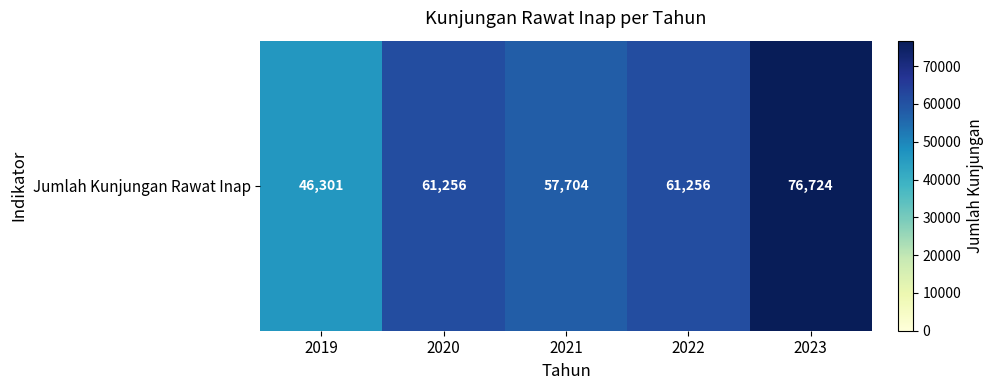

Where does the data first go above 61256?

2023